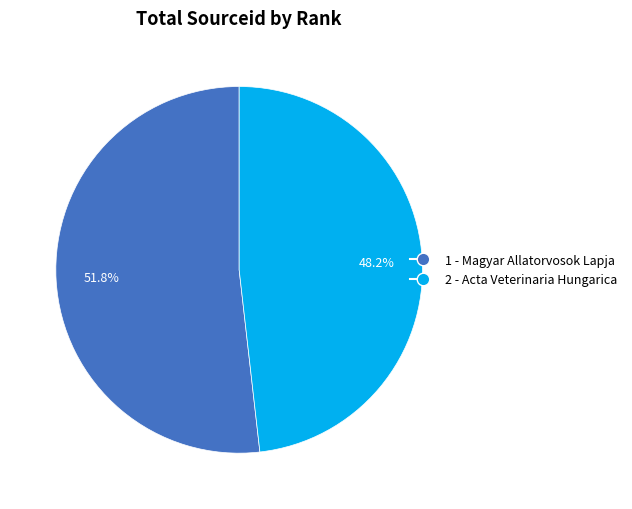

Rank the categories by value from lowest to highest.

2 - Acta Veterinaria Hungarica, 1 - Magyar Allatorvosok Lapja